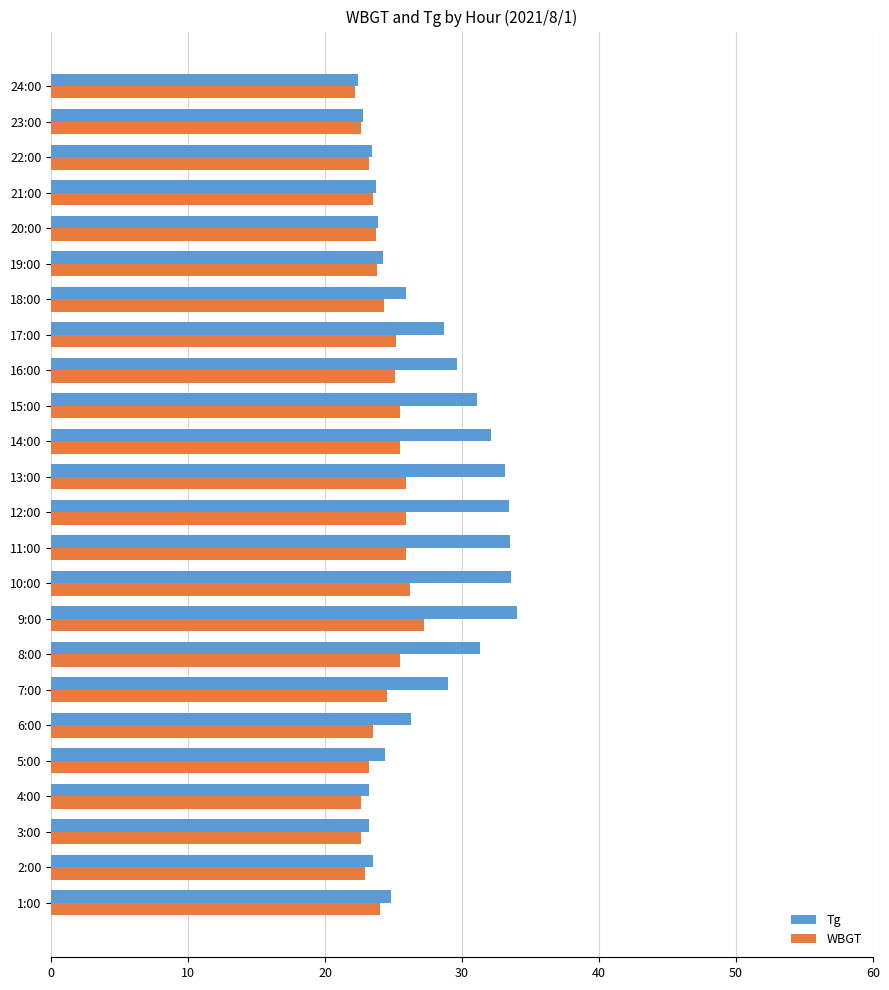

At which category is the sum across all series the highest?

9:00